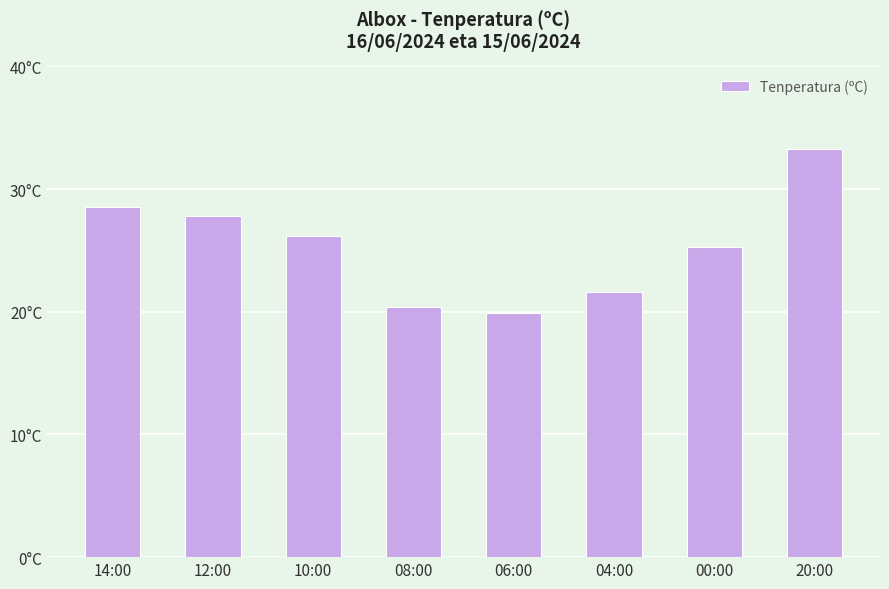

Which category has the lowest value across all series?

06:00